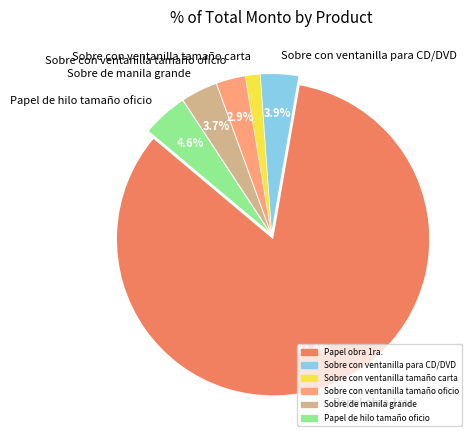

How many slices are in this pie chart?

6